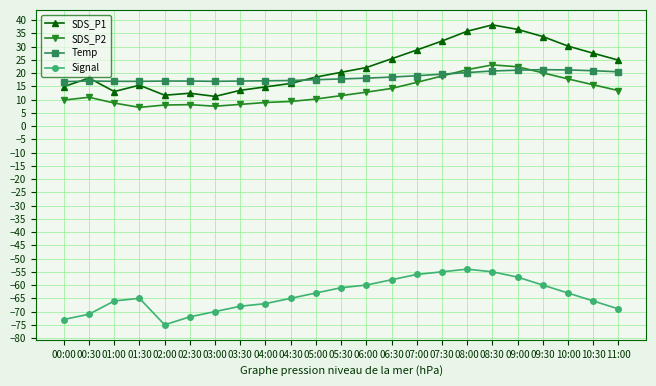

The SDS_P2 series shows 8.7 at 01:00. True or false?

True